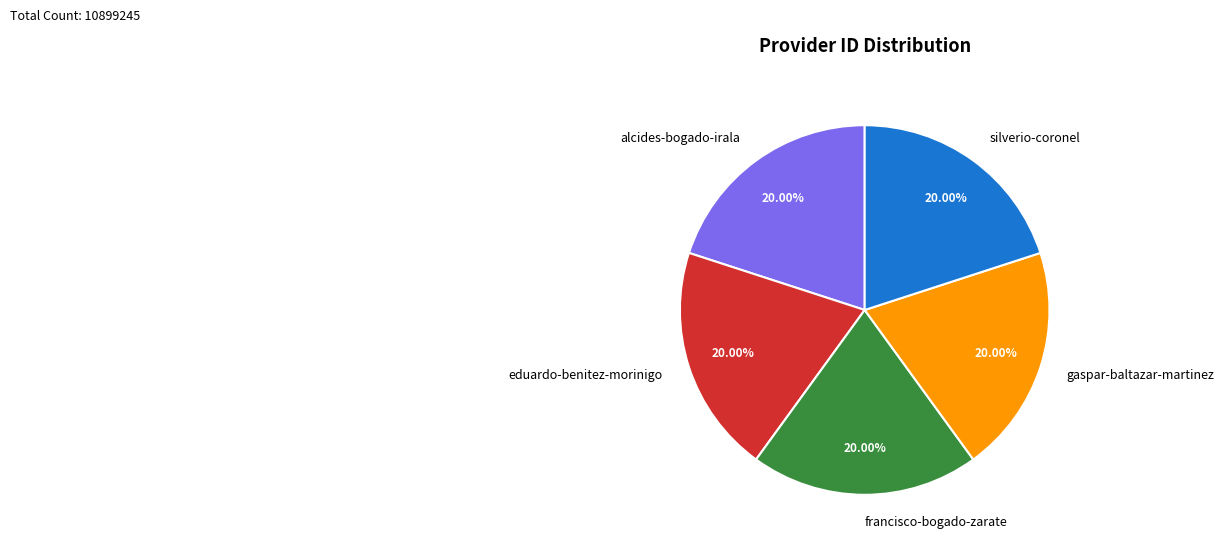

Is it true that francisco-bogado-zarate is 8% of the pie?

False